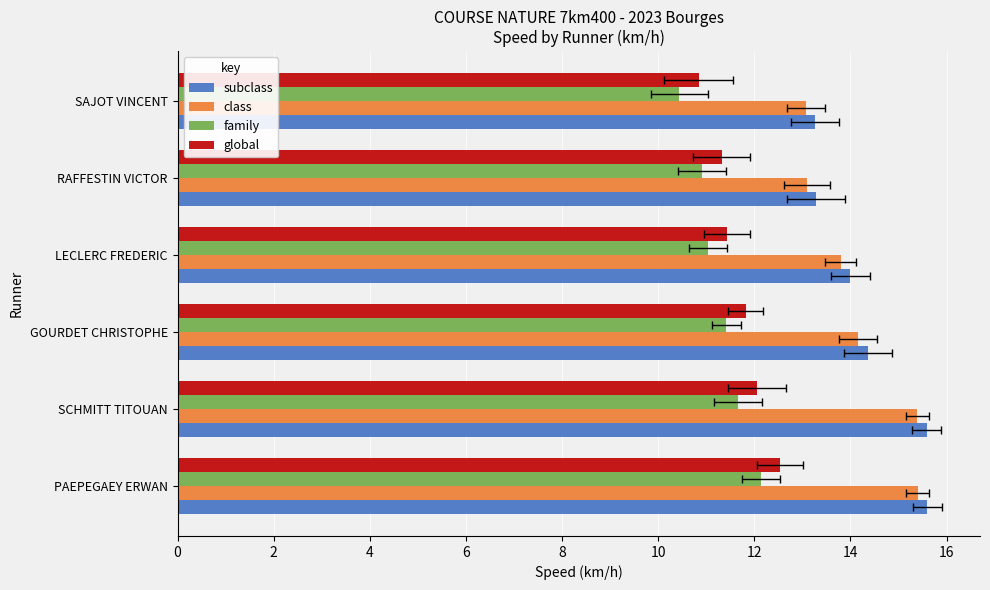

Which series has the largest total across all categories?

subclass